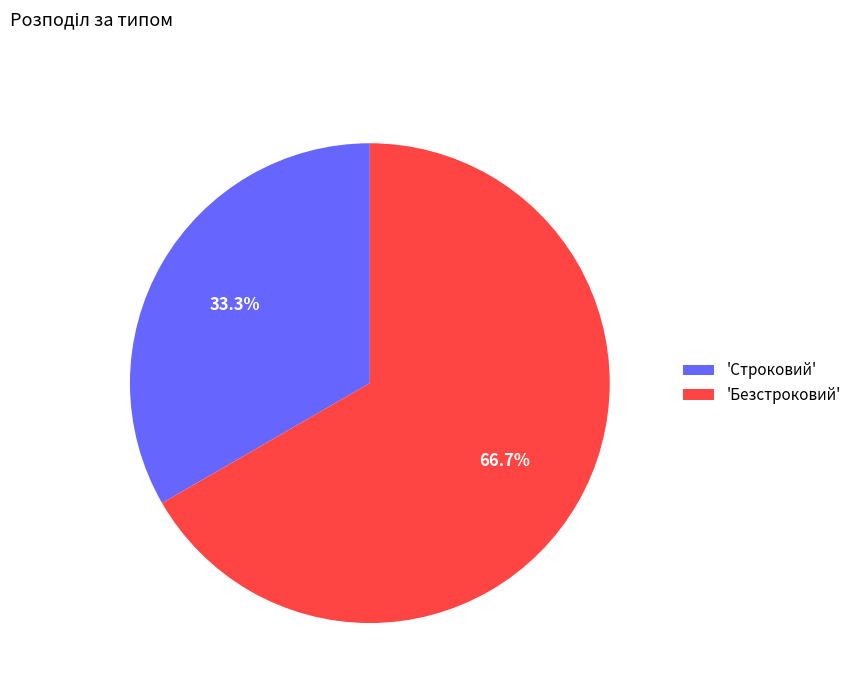

Rank the categories by value from lowest to highest.

'Строковий', 'Безстроковий'